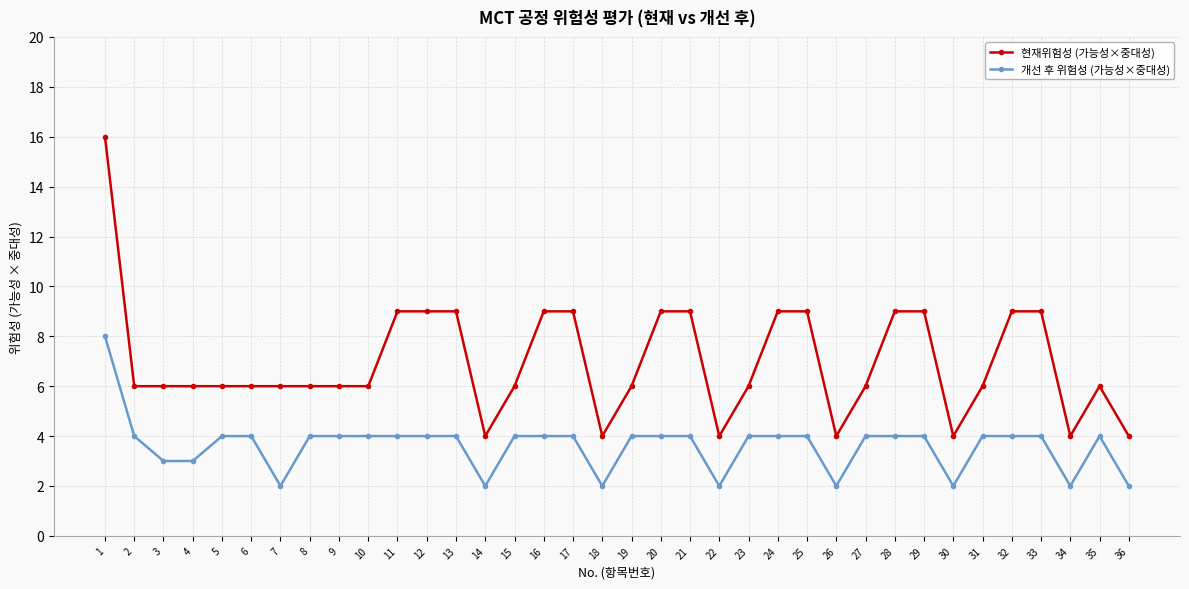

True or false: 개선 후 위험성 (가능성×중대성) and 현재위험성 (가능성×중대성) intersect in this chart.

False